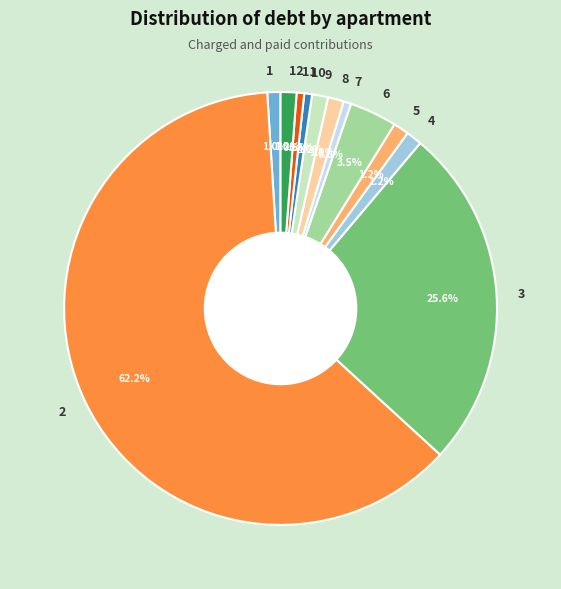

Is it true that 3 is 26% of the pie?

True